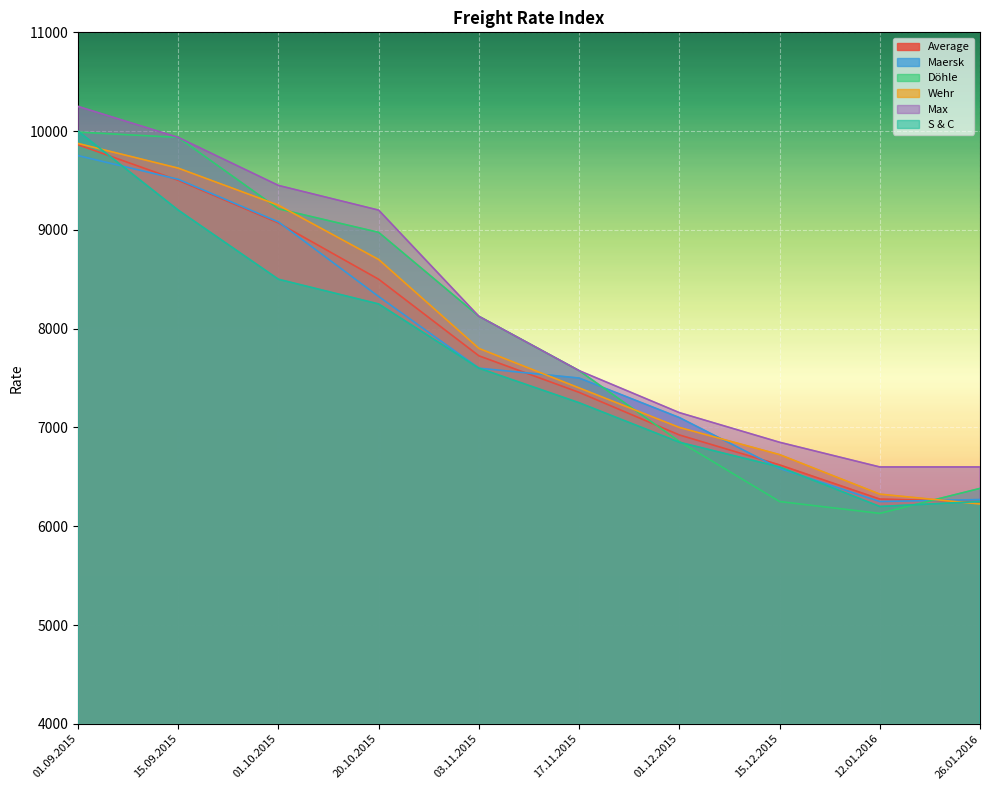

The value of Max at 26.01.2016 is 11213. True or false?

False